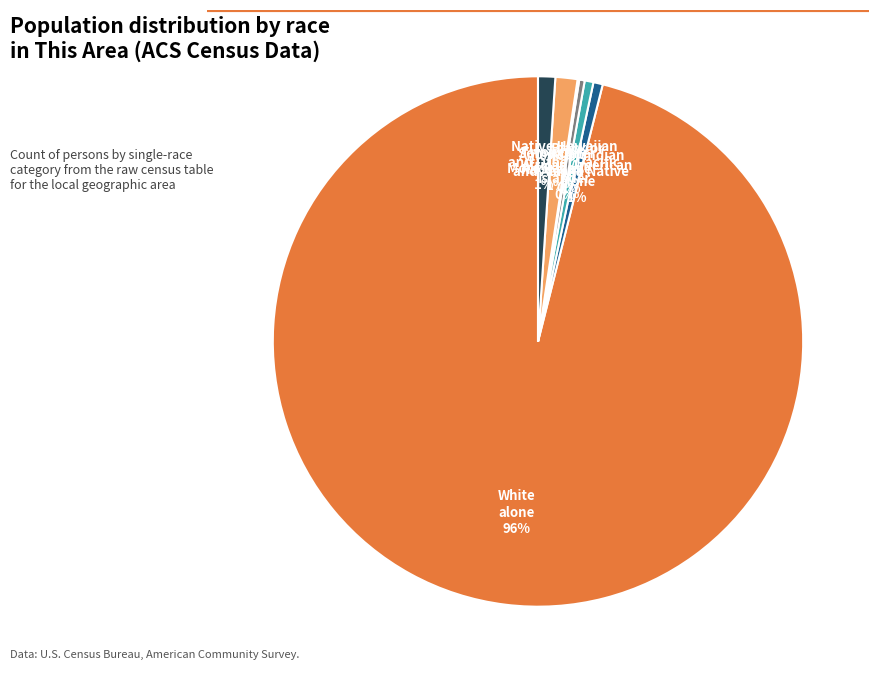

What is the largest slice in the pie chart?

White alone